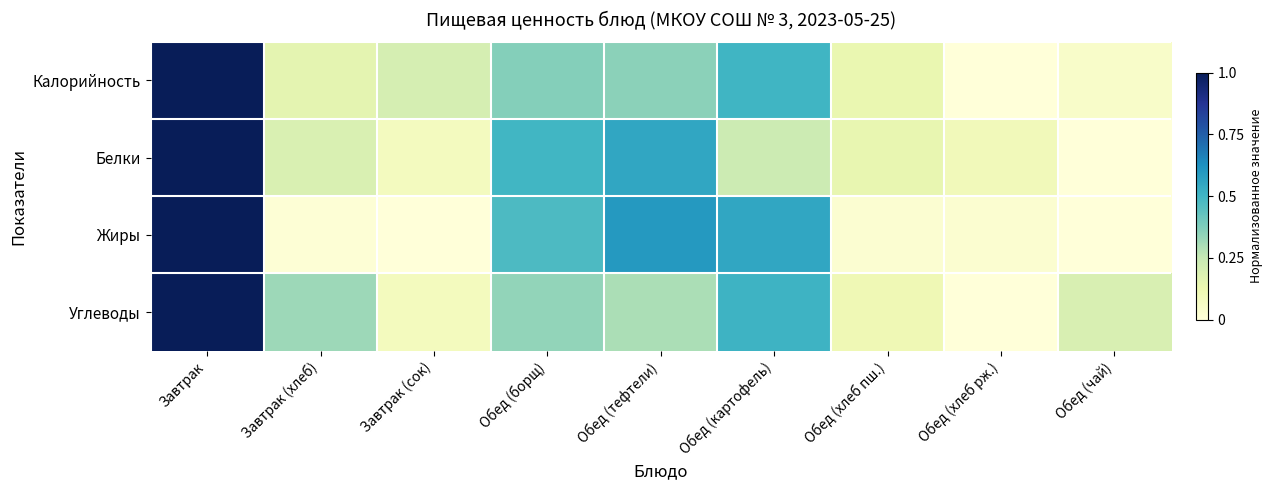

What is the greatest value displayed?

1.0